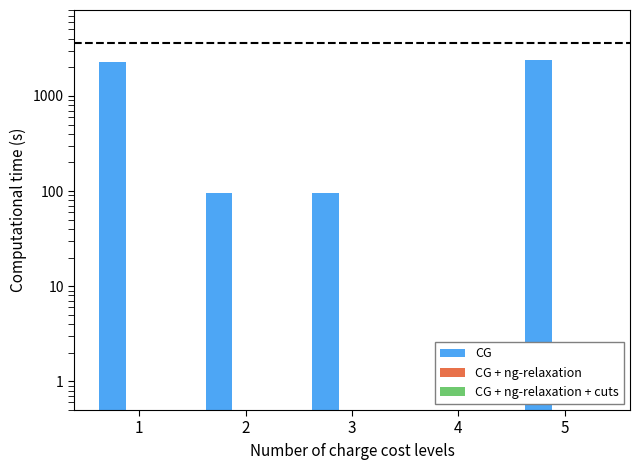

Is it true that CG + ng-relaxation + cuts equals 0.0 at 3?

True